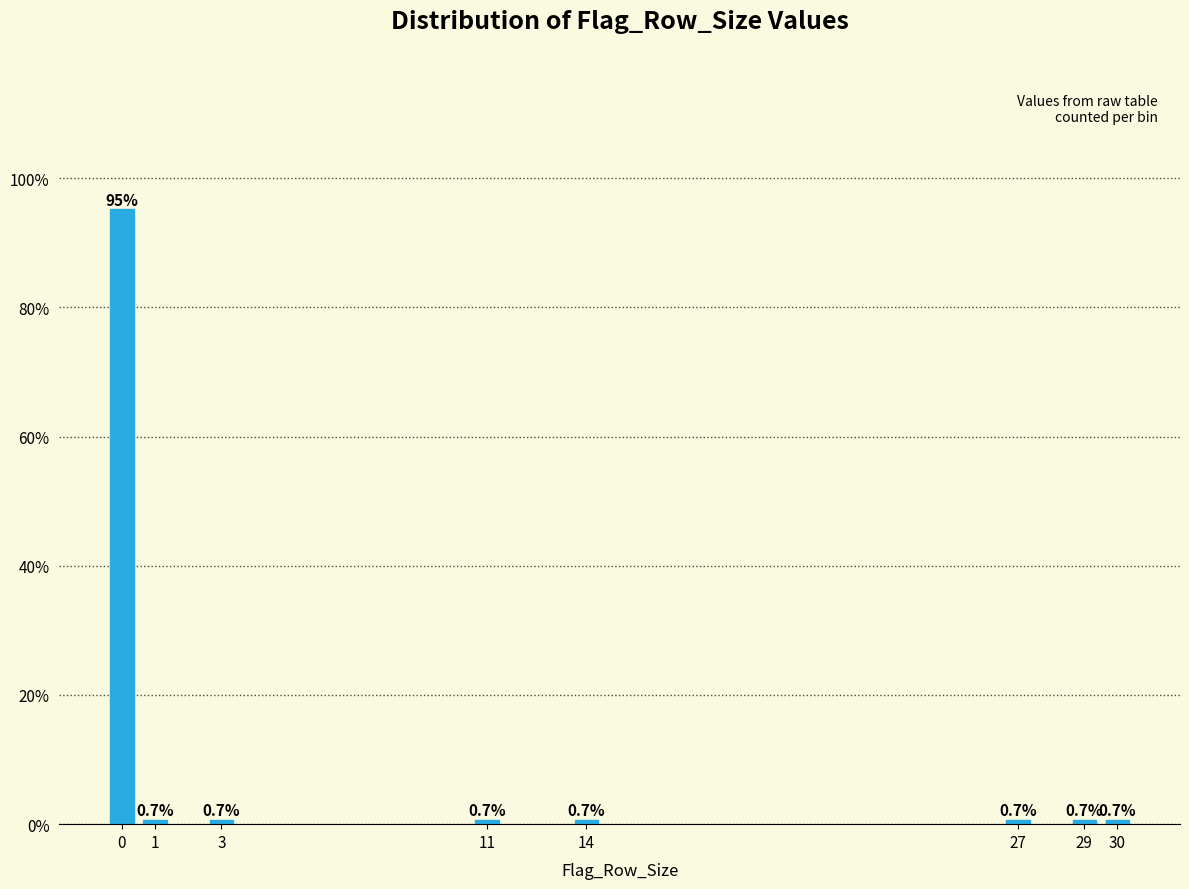

Reading right to left, extract all data points from this chart.

0.7	0.7	0.7	0.7	0.7	0.7	0.7	95.2